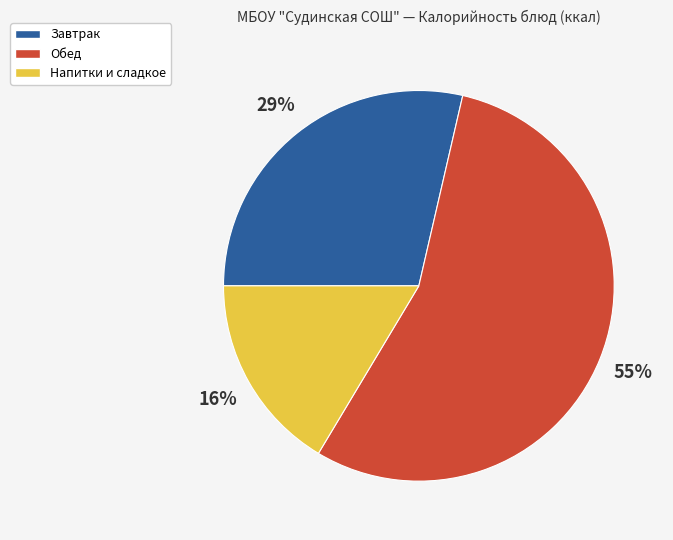

Is there any slice that represents more than half of the pie?

Yes